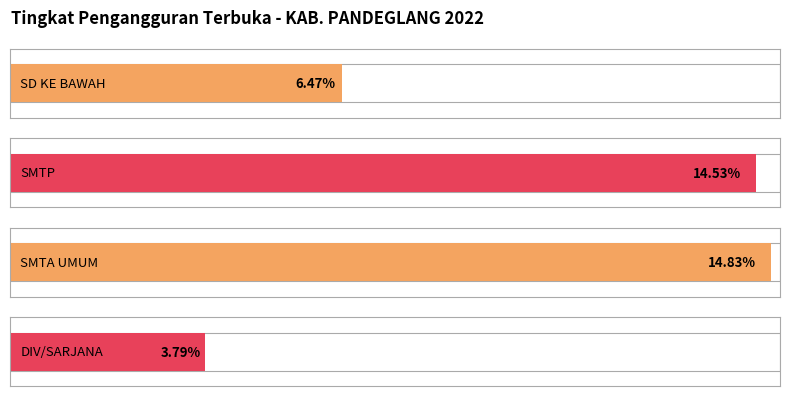

Where does the data first go above 14?

SMTP